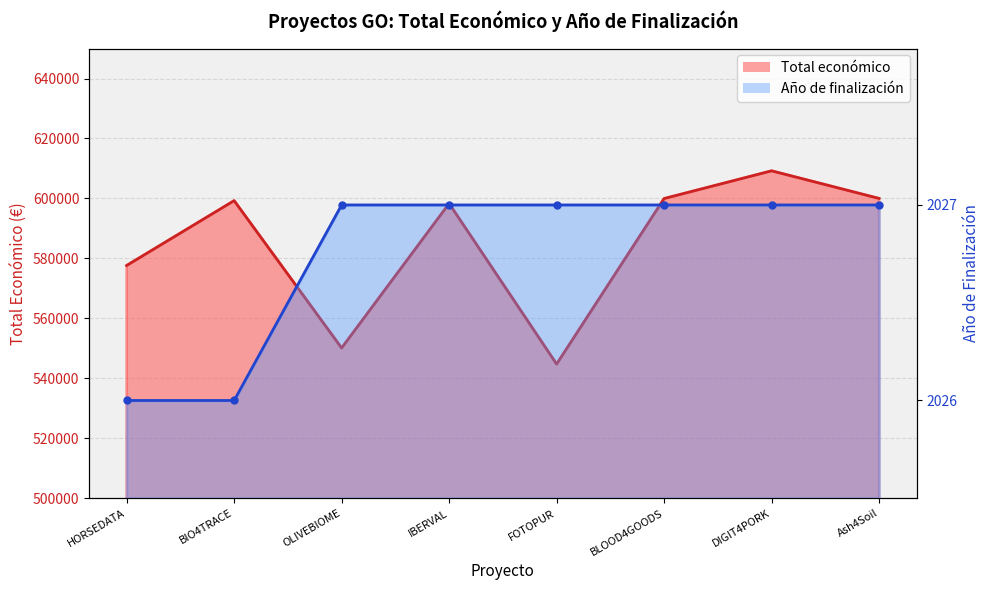

What are all the series names shown in the legend?

Total económico, Año de finalización